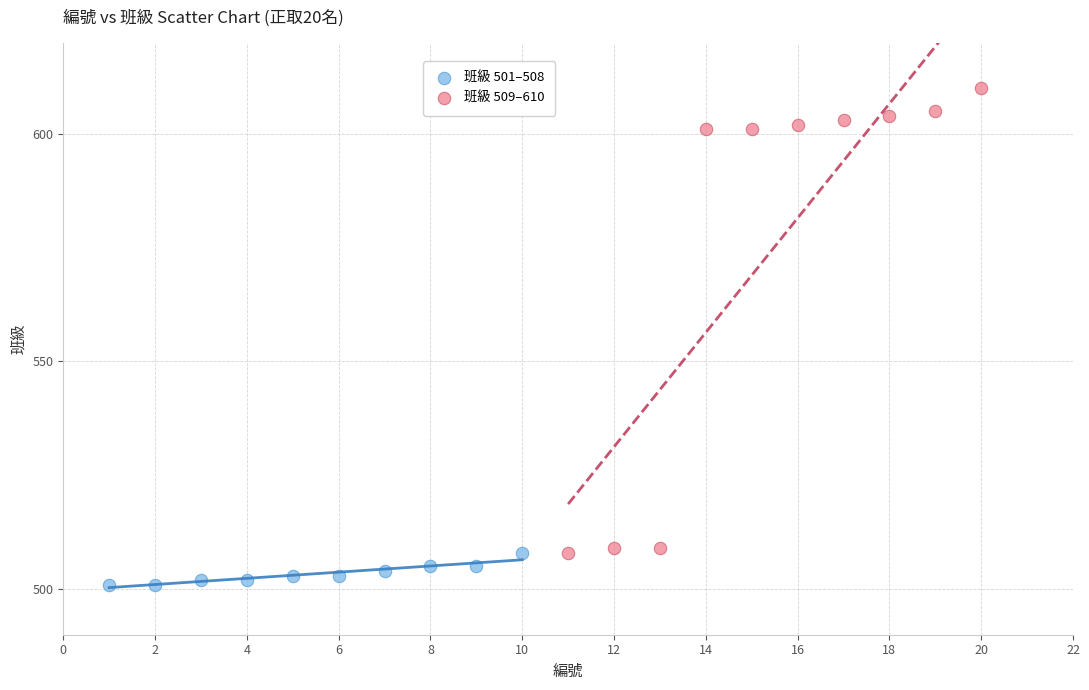

Which series has the largest Y range (max minus min)?

班級 509–610